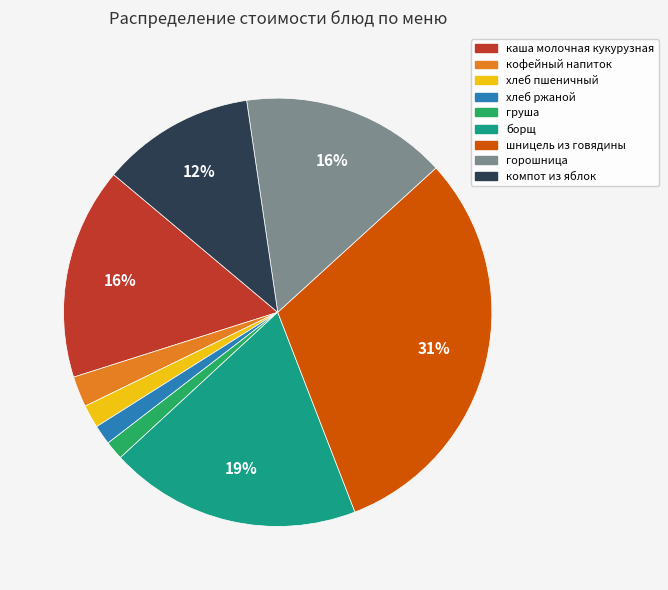

To the nearest percent, what is the average slice percentage?

11%